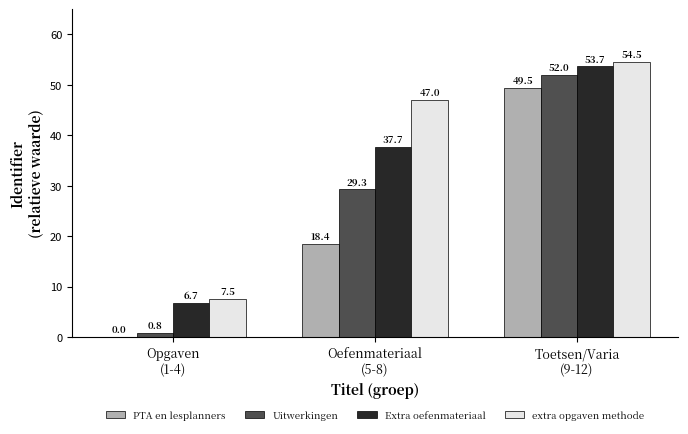

What is the highest value of the PTA en lesplanners series?

49.5